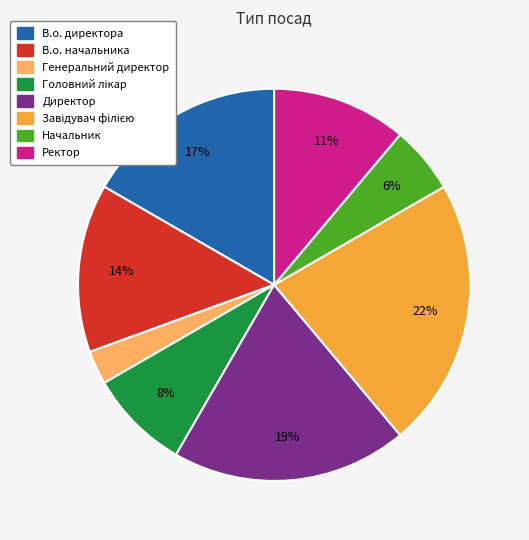

What percentage is the Ректор slice, to the nearest percent?

11%